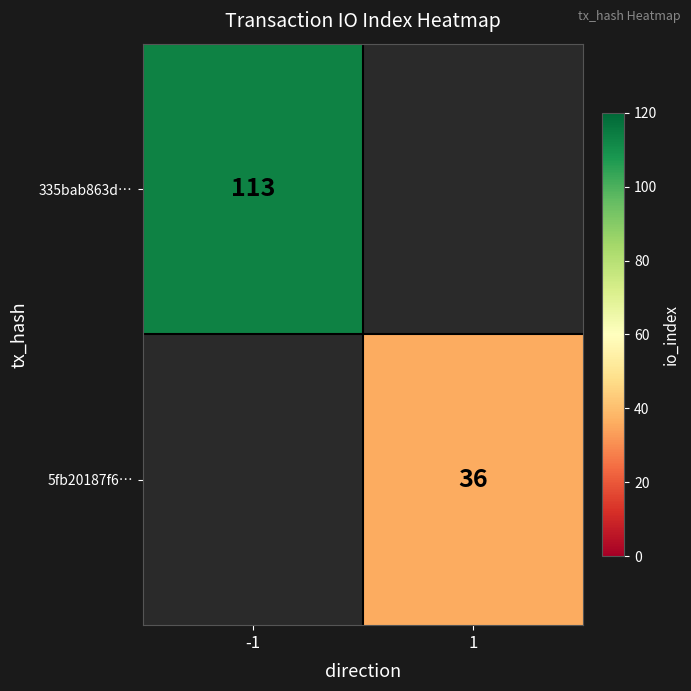

Is it true that 335bab863d… equals 195 at -1?

False